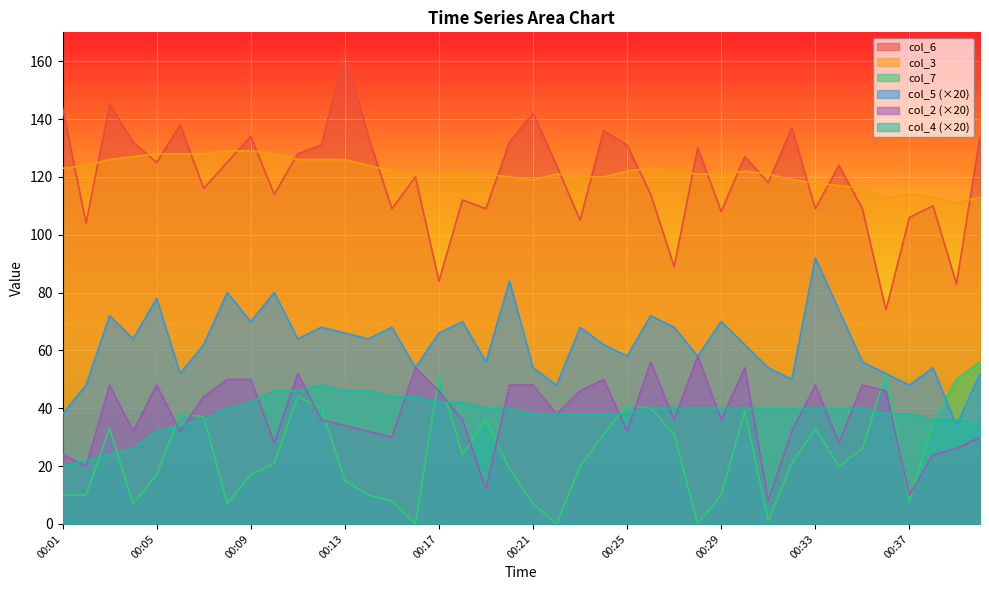

What is the average value of the col_4 series?

38